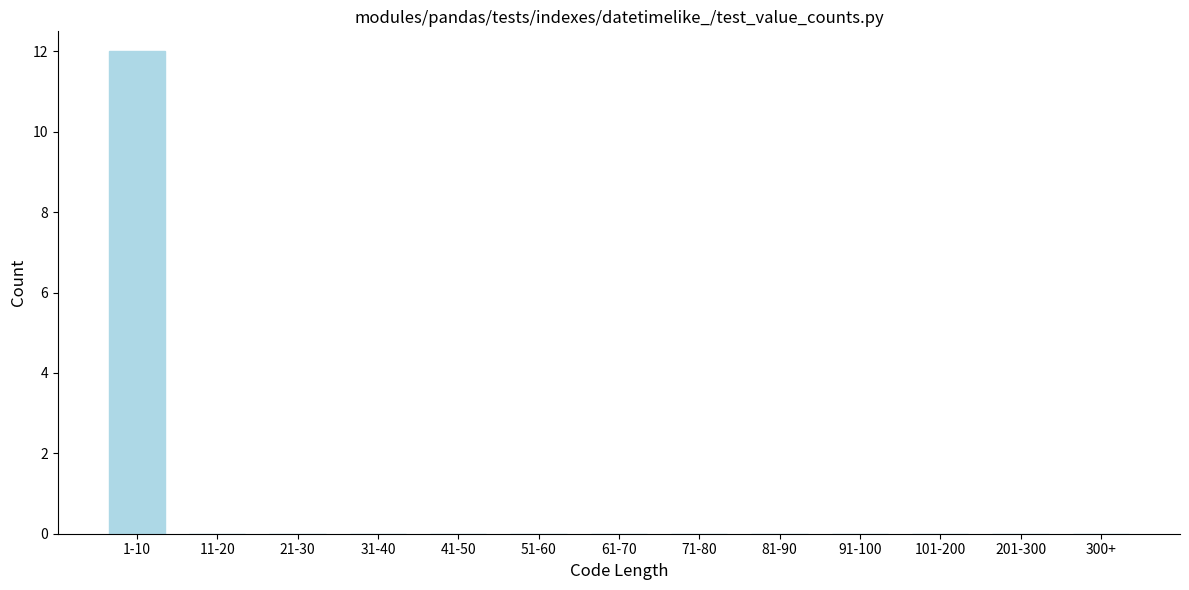

Reading left to right, list all the values displayed in this chart.

1-10=12	11-20=0	21-30=0	31-40=0	41-50=0	51-60=0	61-70=0	71-80=0	81-90=0	91-100=0	101-200=0	201-300=0	300+=0